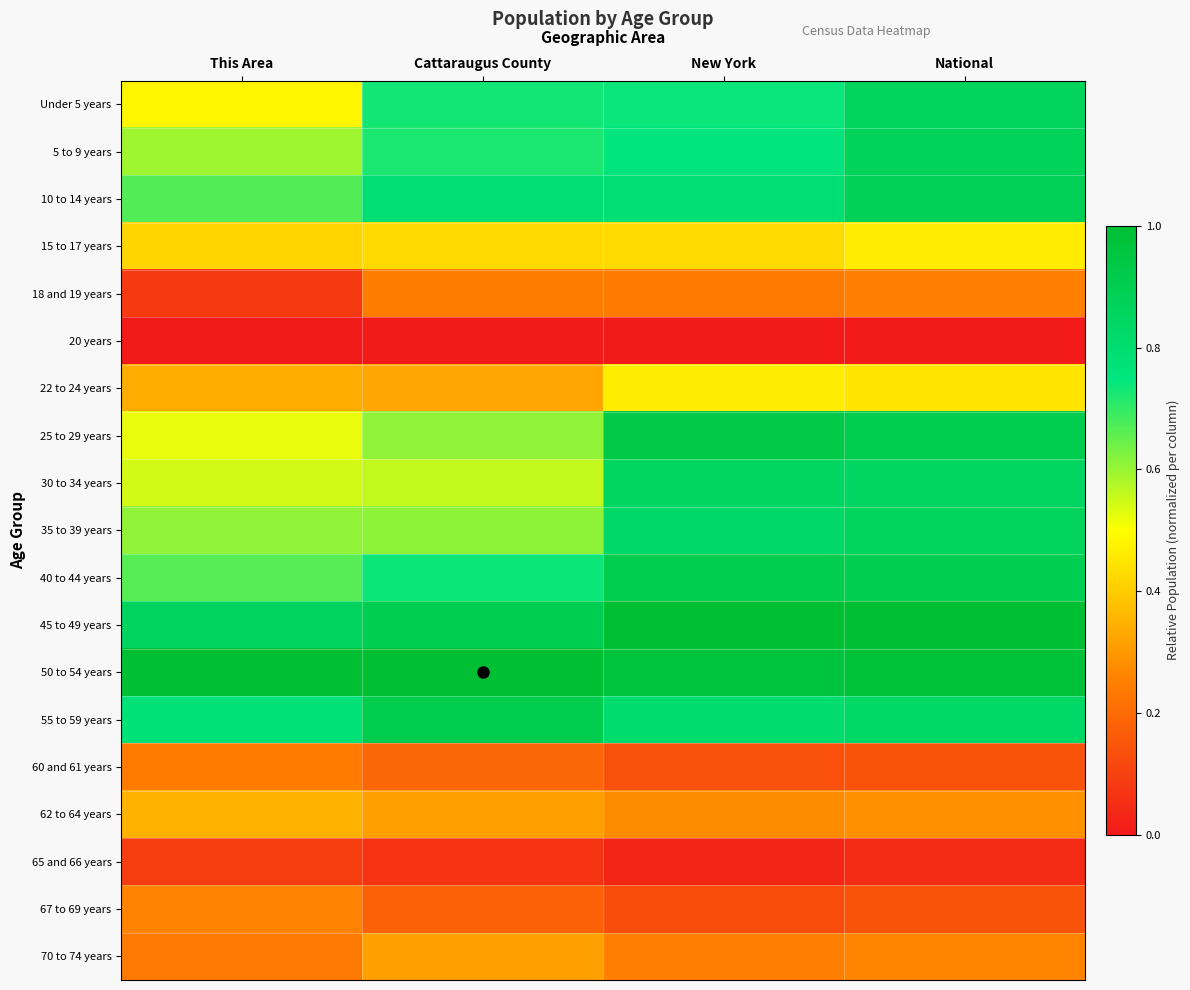

List the series in order of their peak value, lowest first.

20 years, 65 and 66 years, 60 and 61 years, 18 and 19 years, 67 to 69 years, 70 to 74 years, 62 to 64 years, 15 to 17 years, 22 to 24 years, 30 to 34 years, 35 to 39 years, Under 5 years, 5 to 9 years, 10 to 14 years, 40 to 44 years, 55 to 59 years, 25 to 29 years, 45 to 49 years, 50 to 54 years